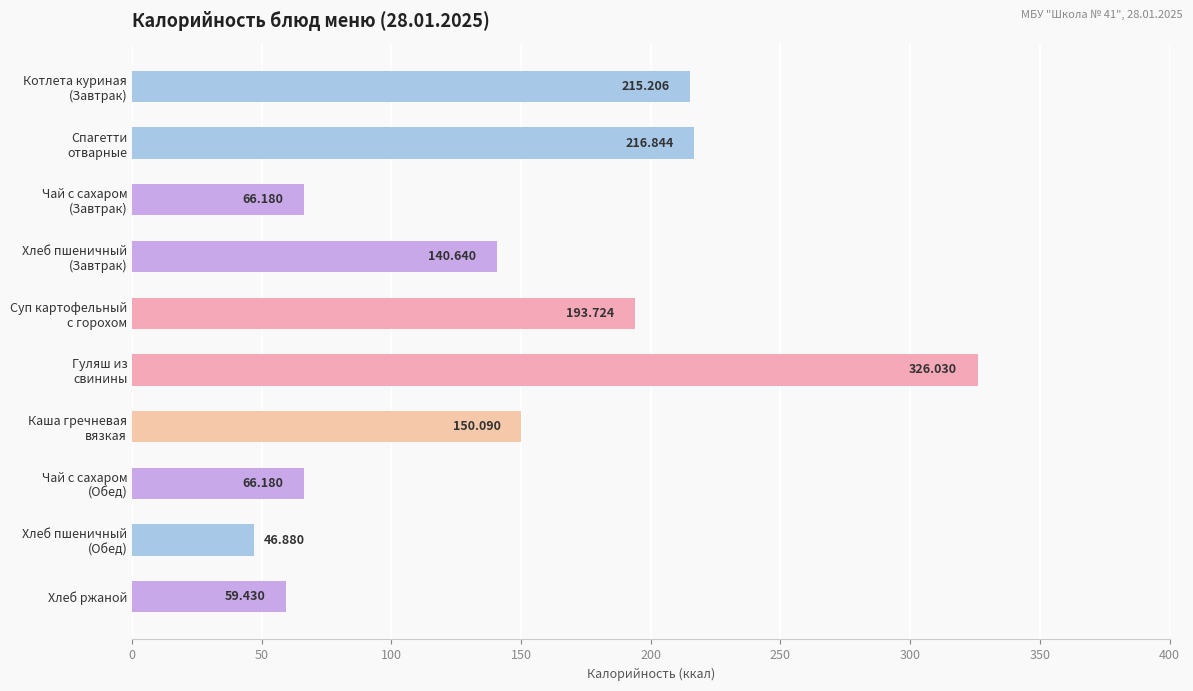

What is the sum of all values?

1481.2